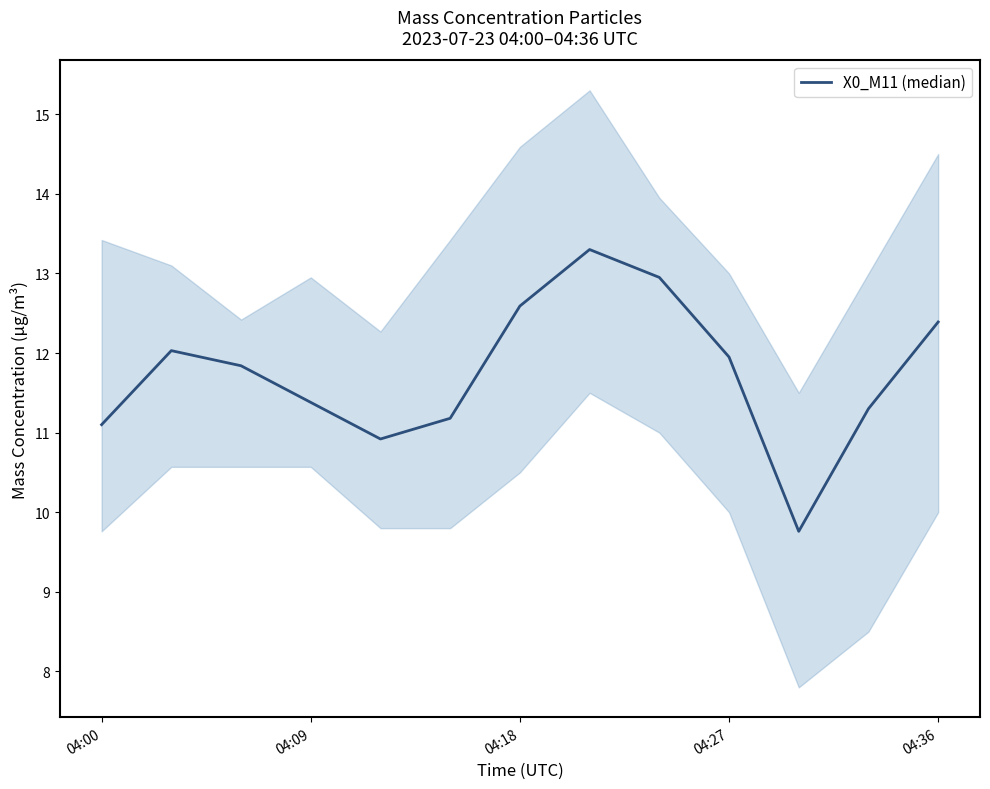

What is the difference between the maximum and minimum values?

3.5